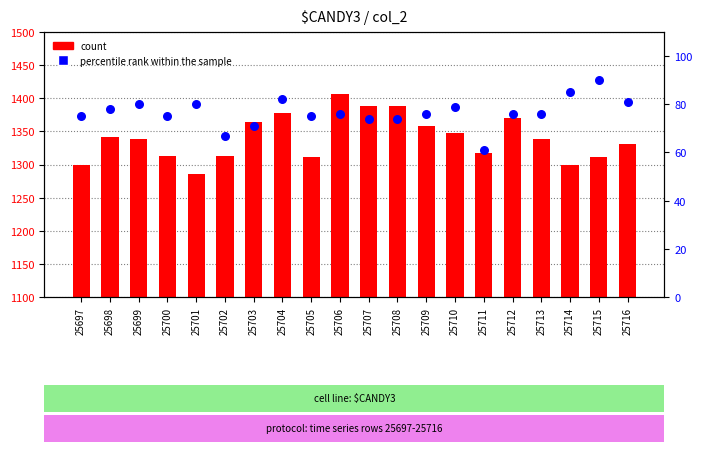

What are all the series names shown in the legend?

count, percentile rank within the sample